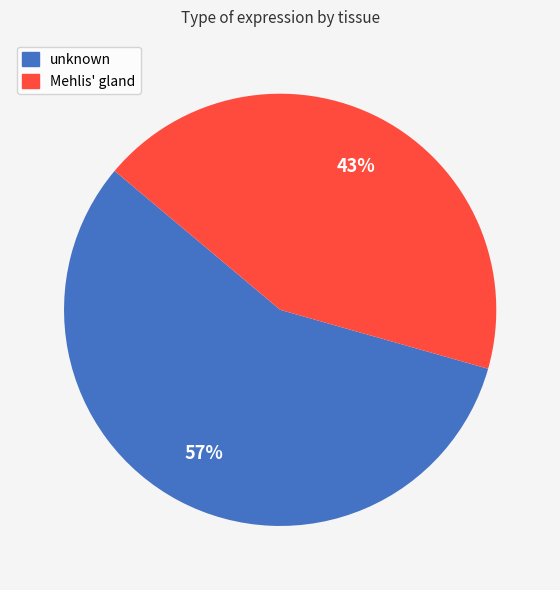

Is Mehlis' gland the majority of the pie?

No